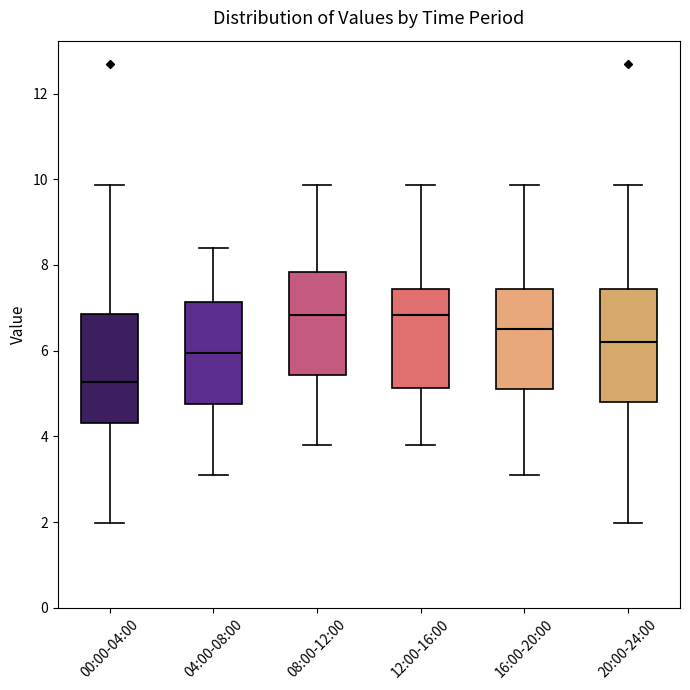

Which box has the lowest median line?

00:00-04:00